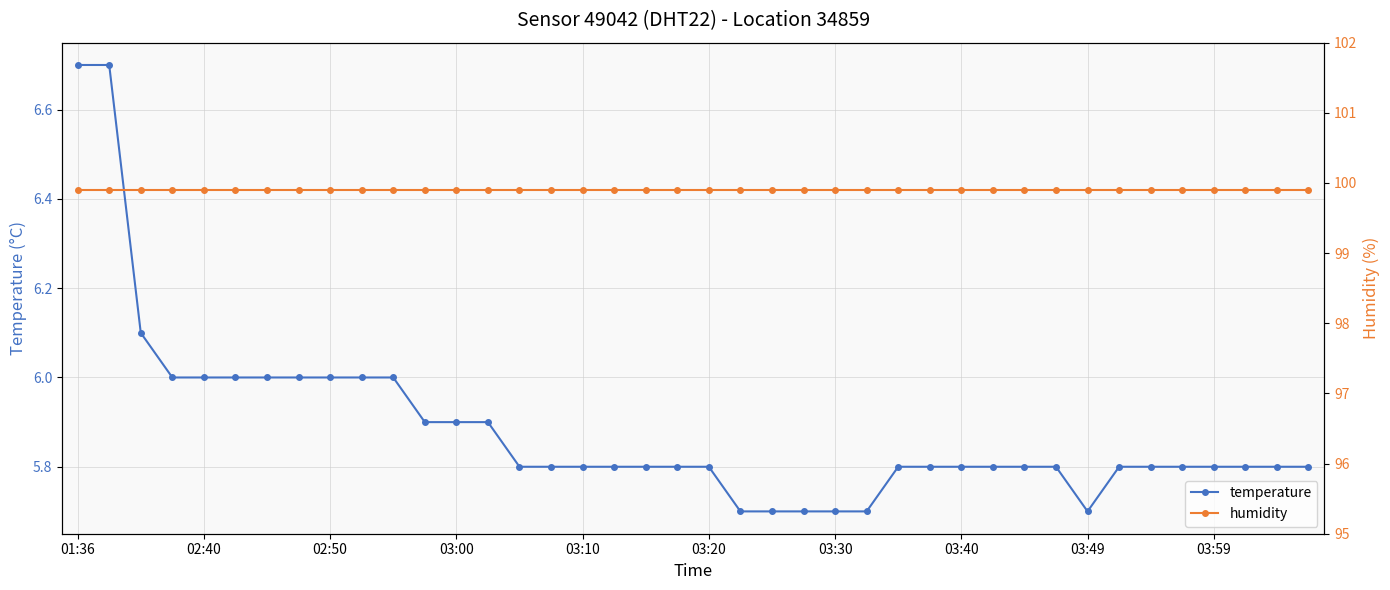

What is the maximum value for temperature?

6.7